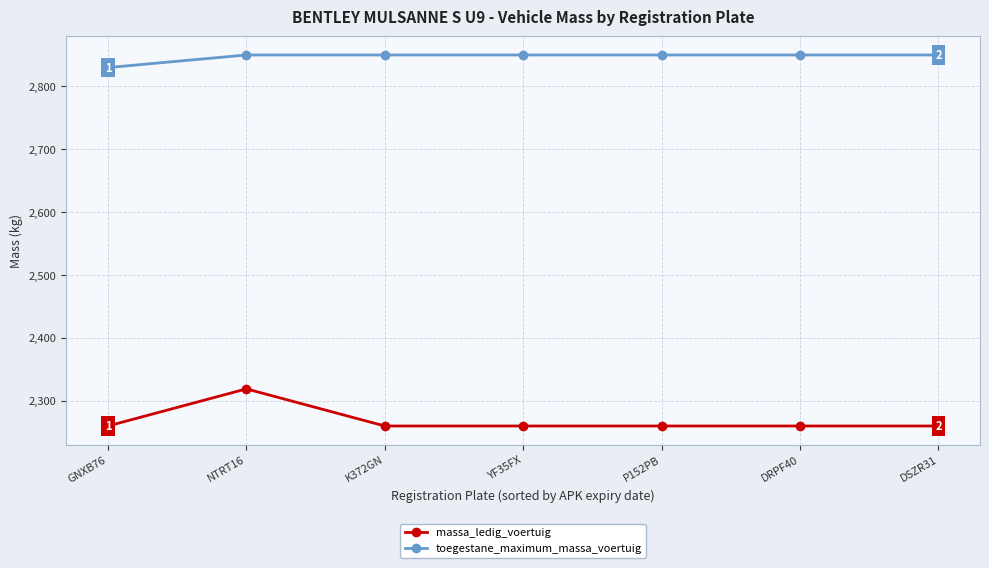

Reading left to right, what are all the values shown in this chart?

massa_ledig_voertuig: GNXB76=2260	NTRT16=2319	K372GN=2260	YF35FX=2260	P152PB=2260	DRPF40=2260	DSZR31=2260
toegestane_maximum_massa_voertuig: GNXB76=2830	NTRT16=2850	K372GN=2850	YF35FX=2850	P152PB=2850	DRPF40=2850	DSZR31=2850